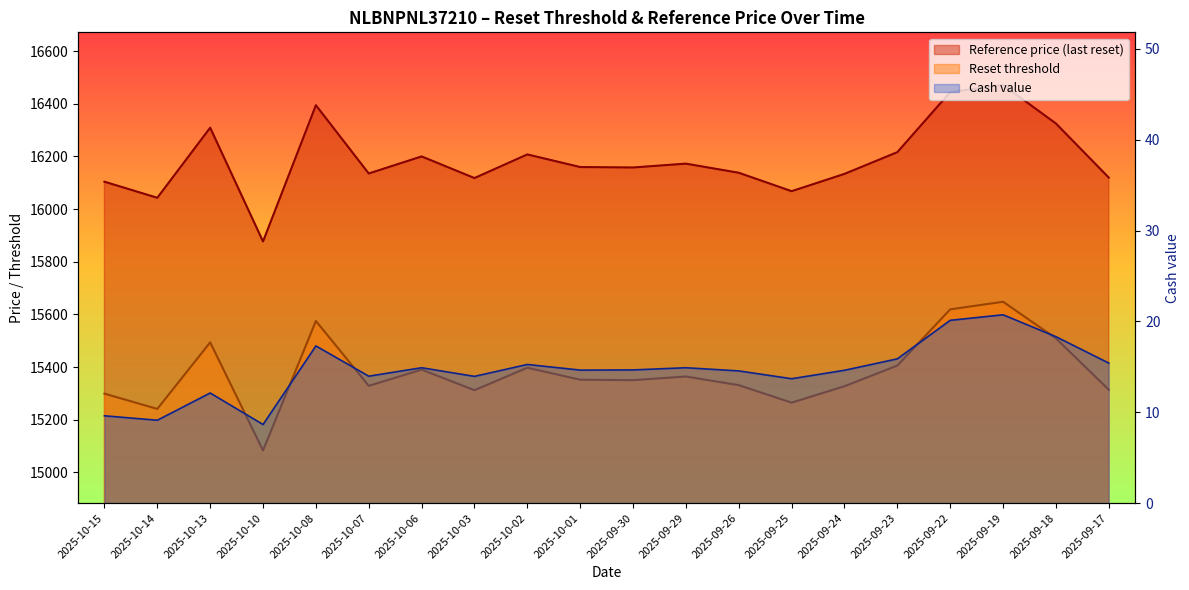

Does the chart have visible grid lines?

No